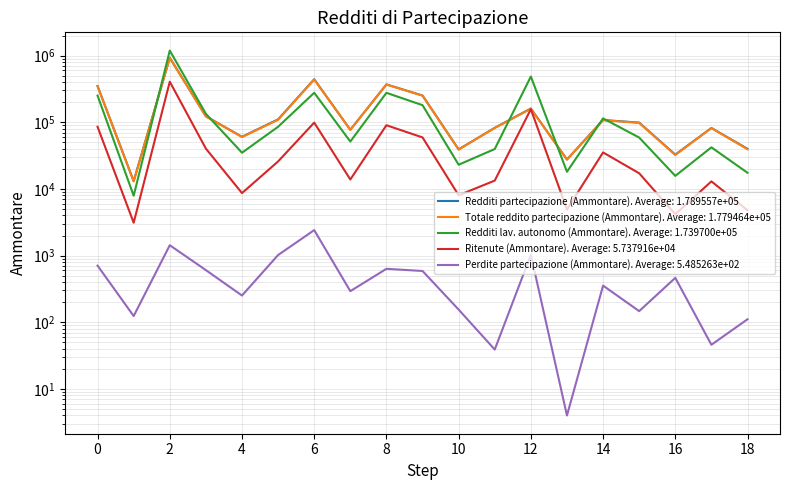

In Redditi partecipazione (Ammontare), how many points are higher than both neighbors (excluding endpoints)?

6